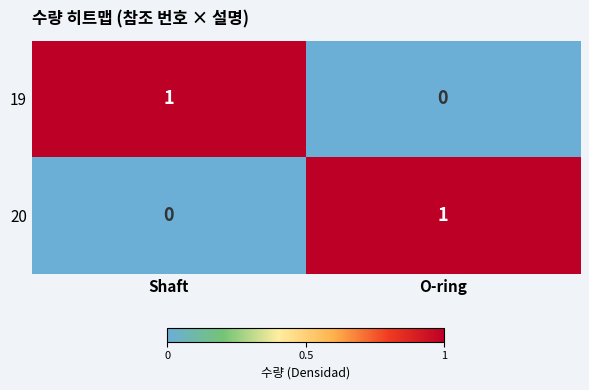

Count the number of data series in this chart.

2